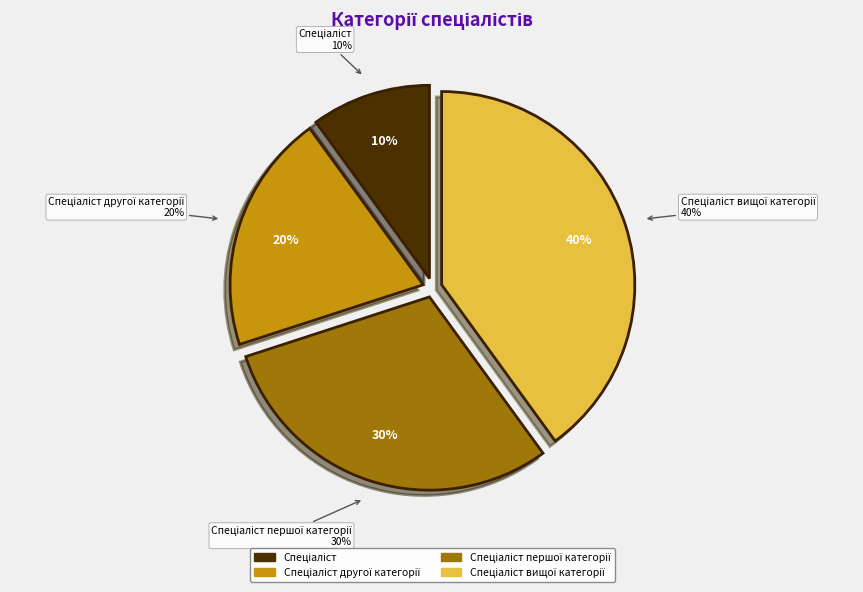

Between Спеціаліст and Спеціаліст вищої категорії, which is larger?

Спеціаліст вищої категорії